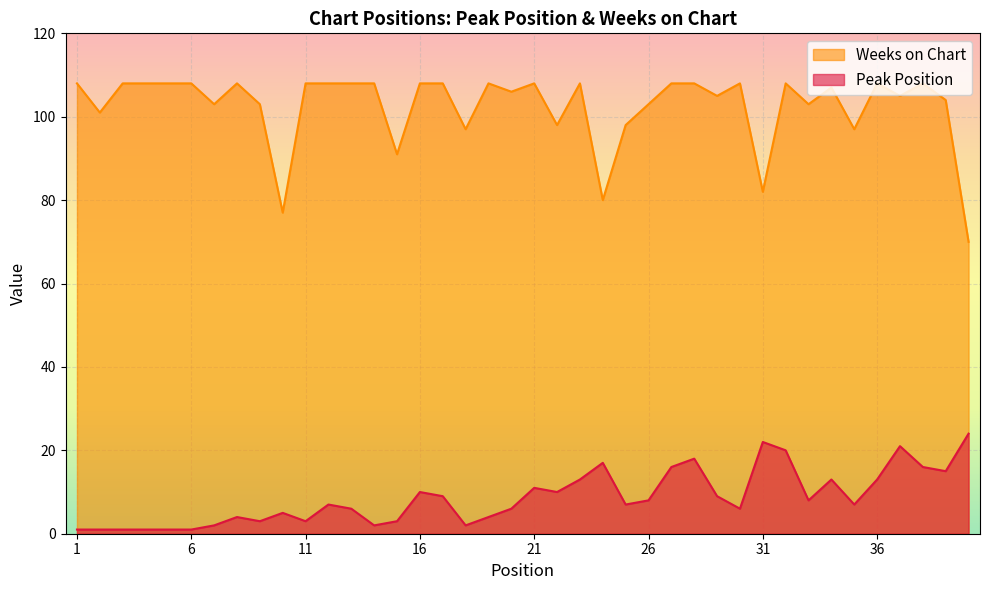

Does the chart display data point markers on the line(s)?

No